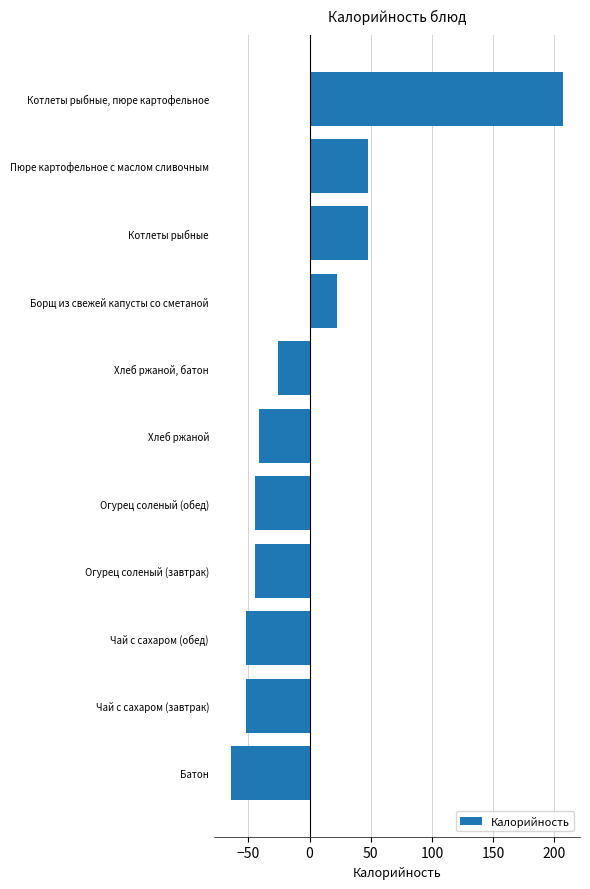

How many values are below -41?

6